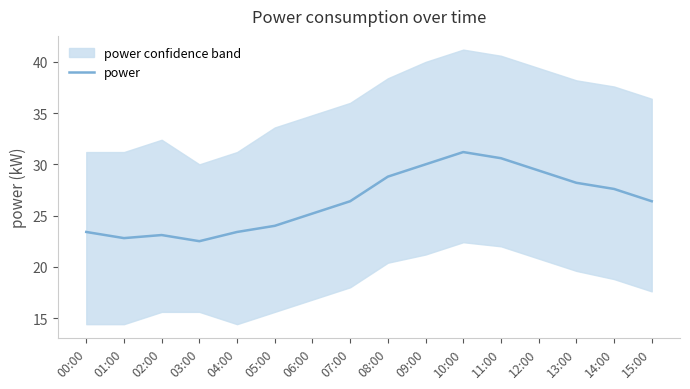

What is the sum of the values at 10:00 and 01:00?

54.0